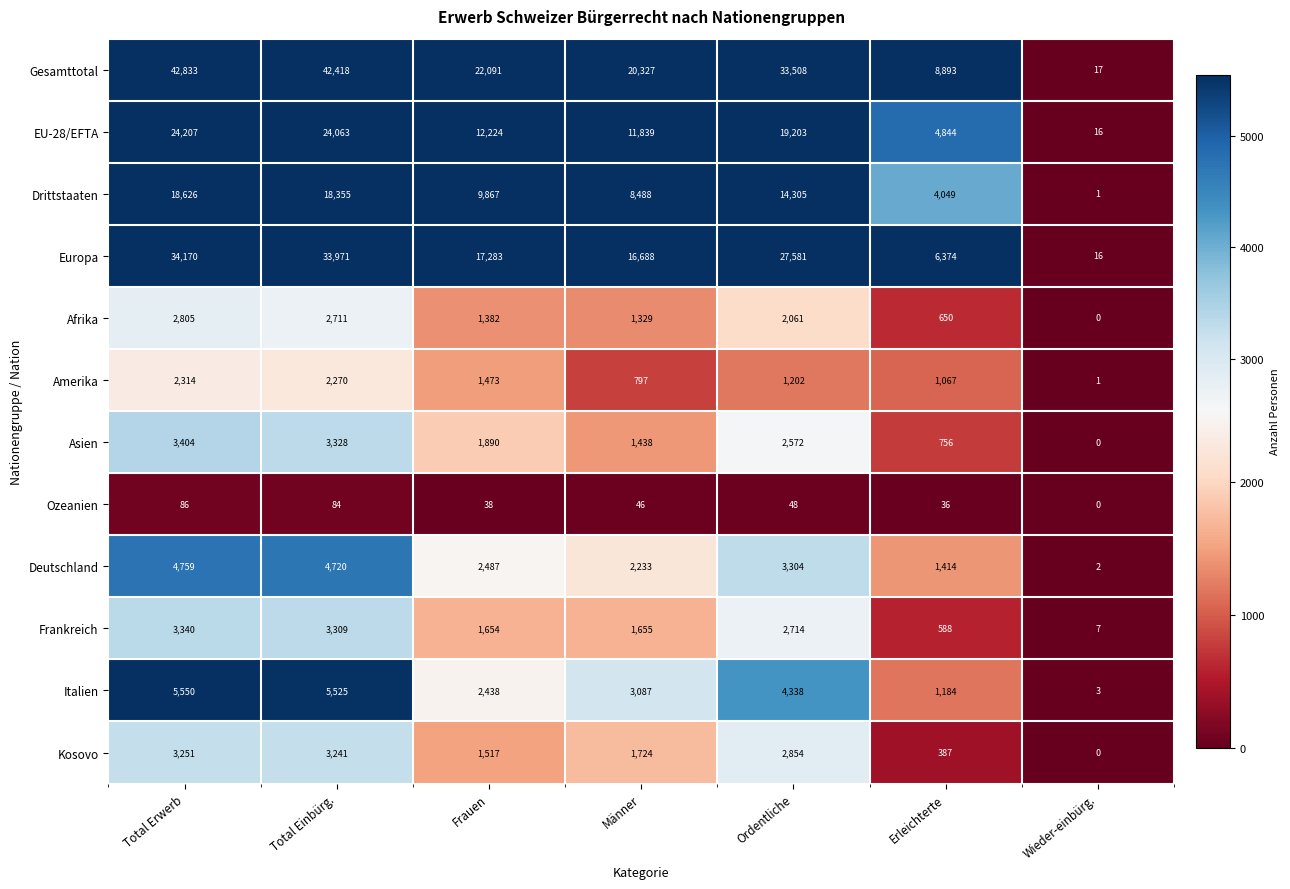

Is it true that Italien equals 4335 at Männer?

False